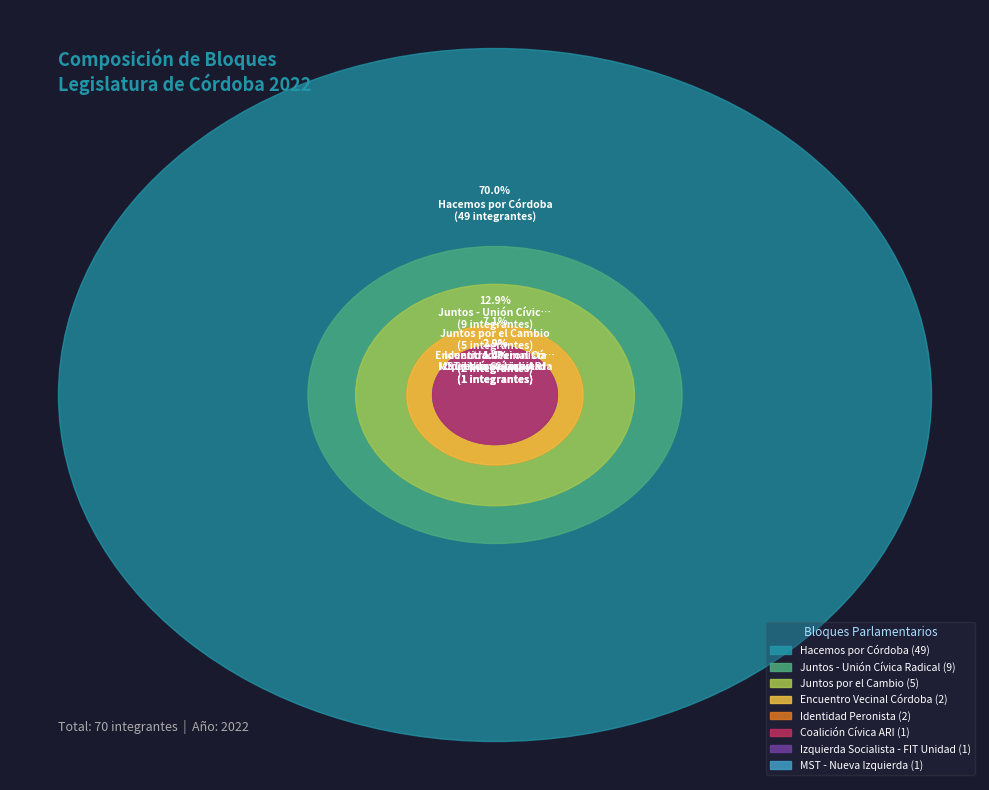

Rank the categories by value from lowest to highest.

Coalición Cívica ARI, Izquierda Socialista - FIT Unidad, MST - Nueva Izquierda, Encuentro Vecinal Córdoba, Identidad Peronista, Juntos por el Cambio, Juntos - Unión Cívica Radical, Hacemos por Córdoba